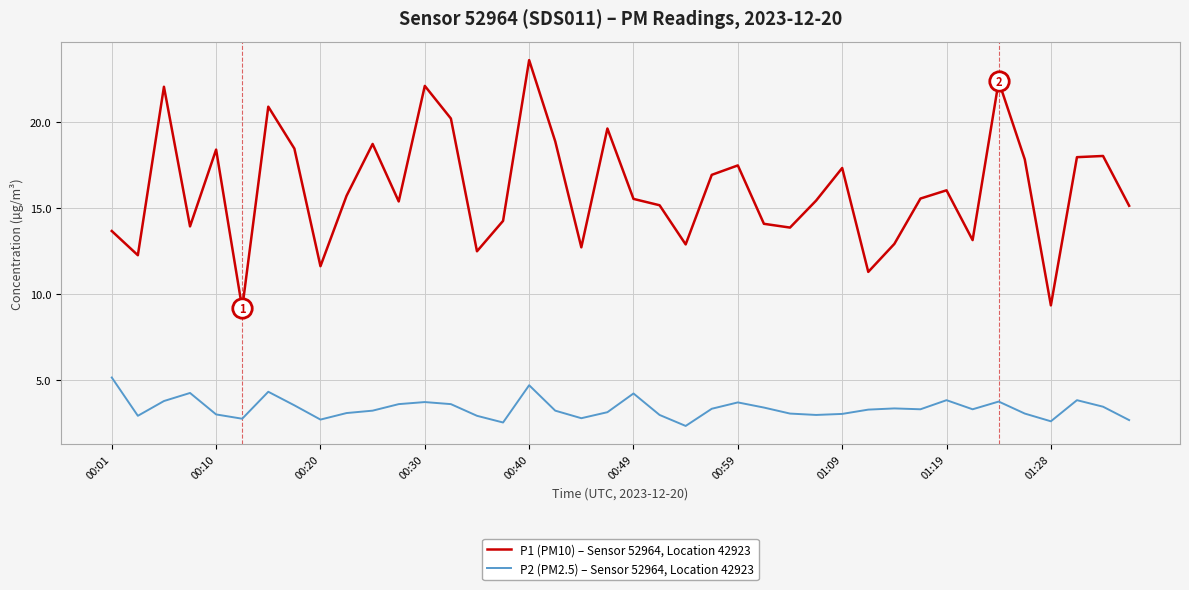

Which series has the largest total across all categories?

P1 (PM10) – Sensor 52964, Location 42923